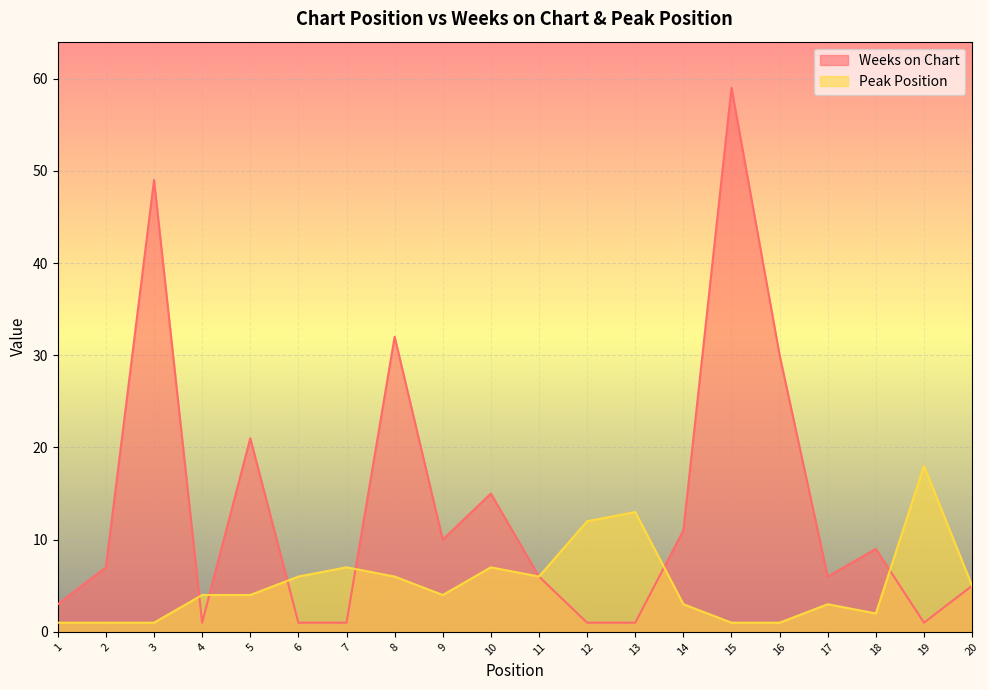

True or false: Weeks on Chart has more than 1 interior local peaks.

True